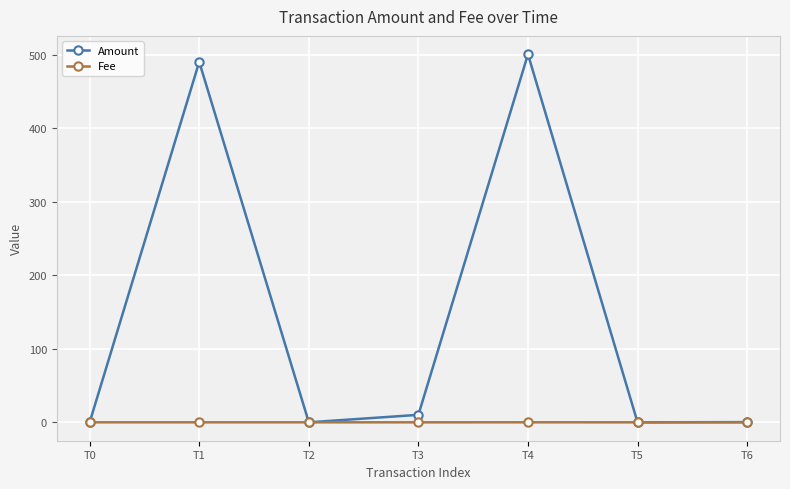

Which series has the largest range (max minus min)?

Amount